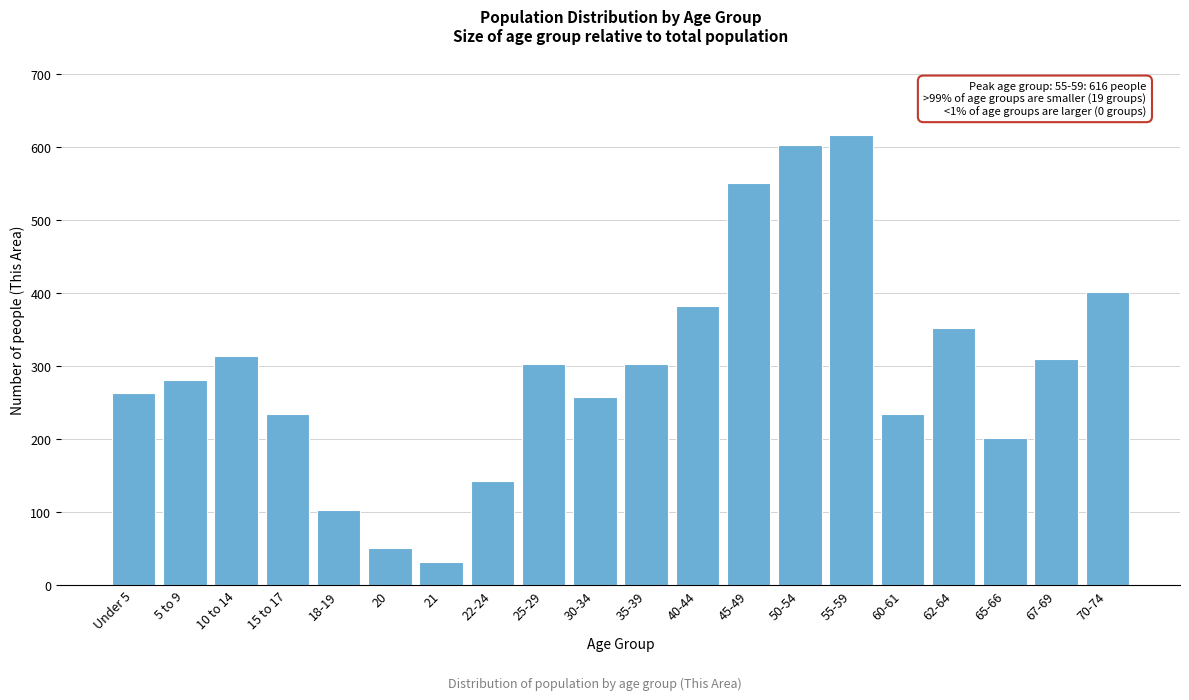

Reading left to right, transcribe all the data shown in this chart.

Under 5=263	5 to 9=281	10 to 14=314	15 to 17=234	18-19=103	20=50	21=31	22-24=142	25-29=303	30-34=258	35-39=303	40-44=382	45-49=551	50-54=603	55-59=616	60-61=234	62-64=352	65-66=201	67-69=309	70-74=402